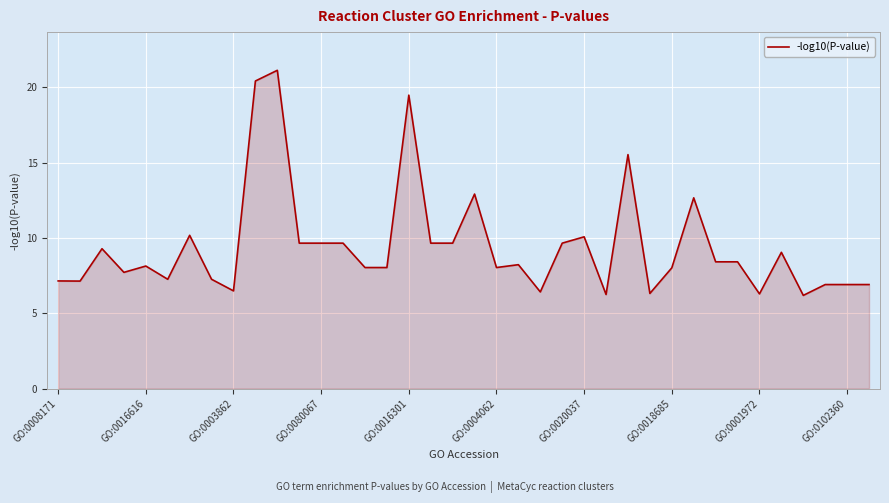

What is the maximum value shown in the chart?

21.1